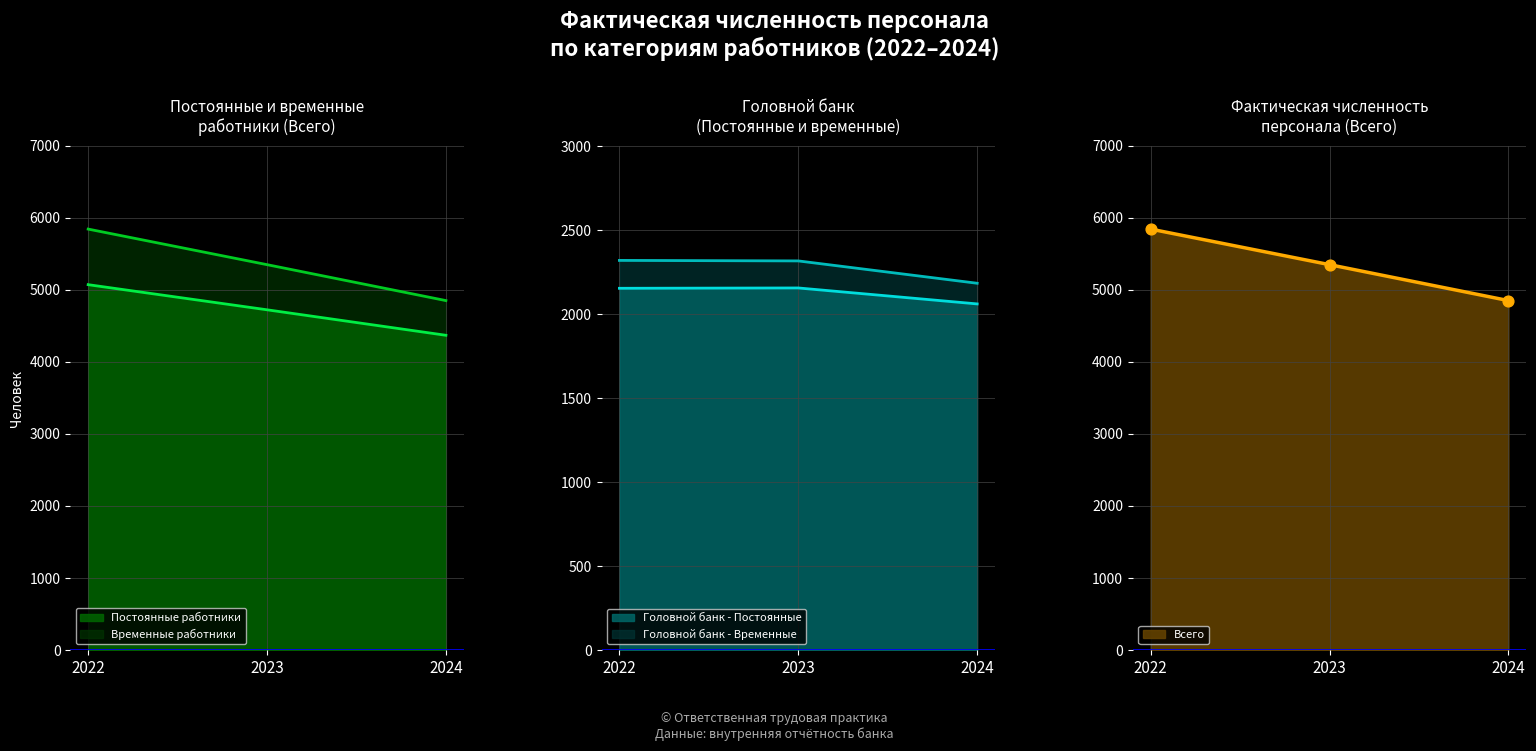

The value of Постоянные работники at 2022 is 5074. True or false?

True